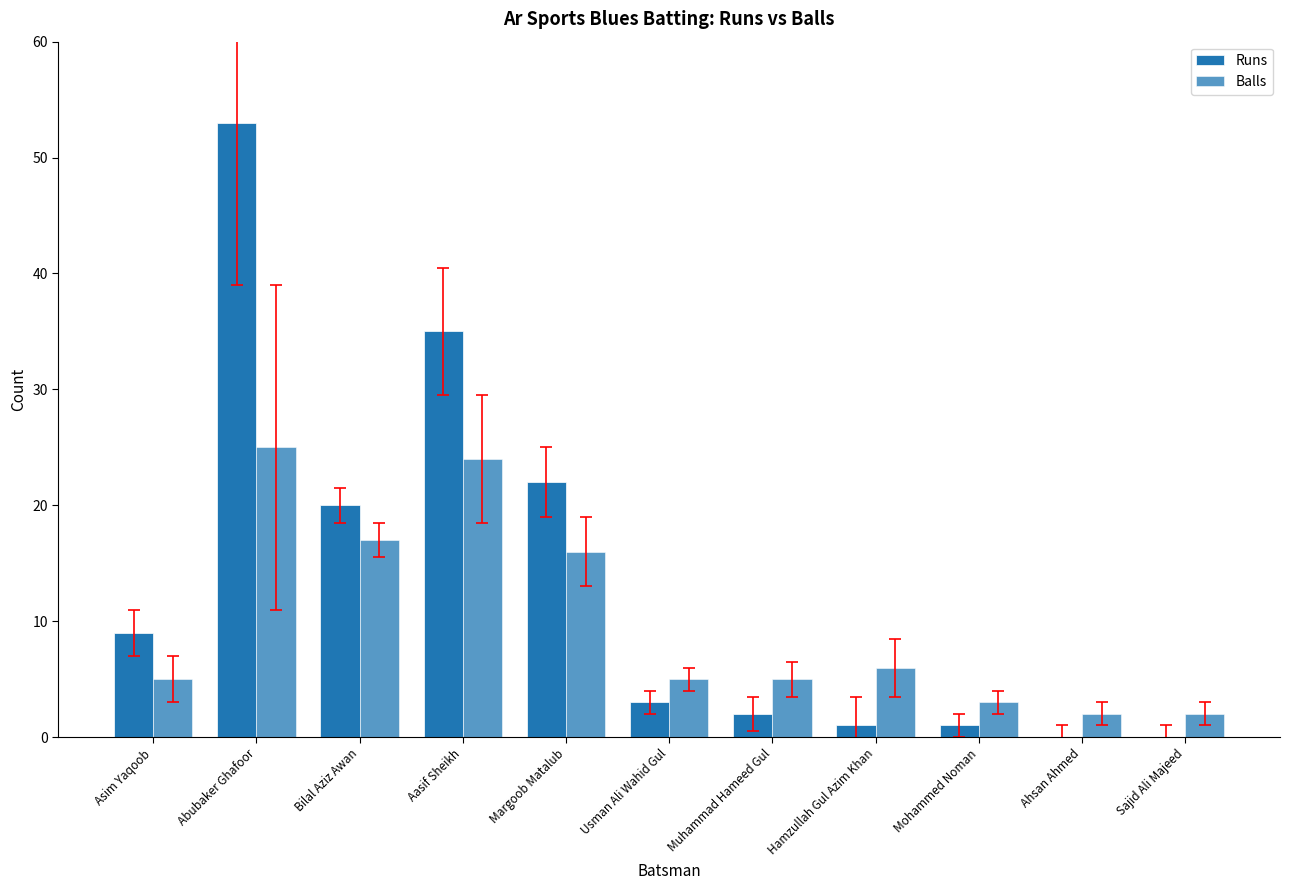

Between Muhammad Hameed Gul and Hamzullah Gul Azim Khan, which series saw the biggest shift?

Runs